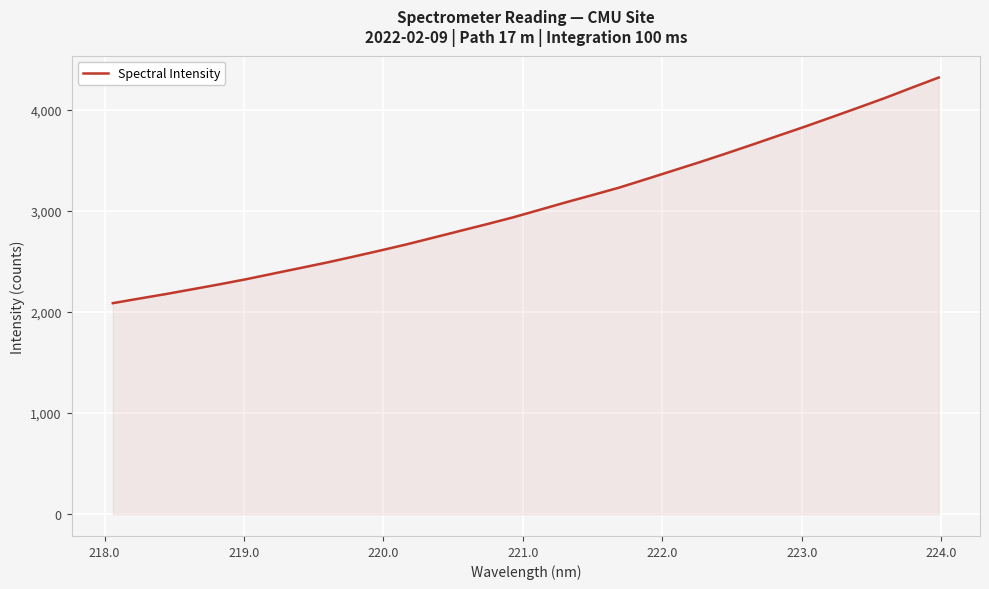

What is the maximum value shown in the chart?

4321.5